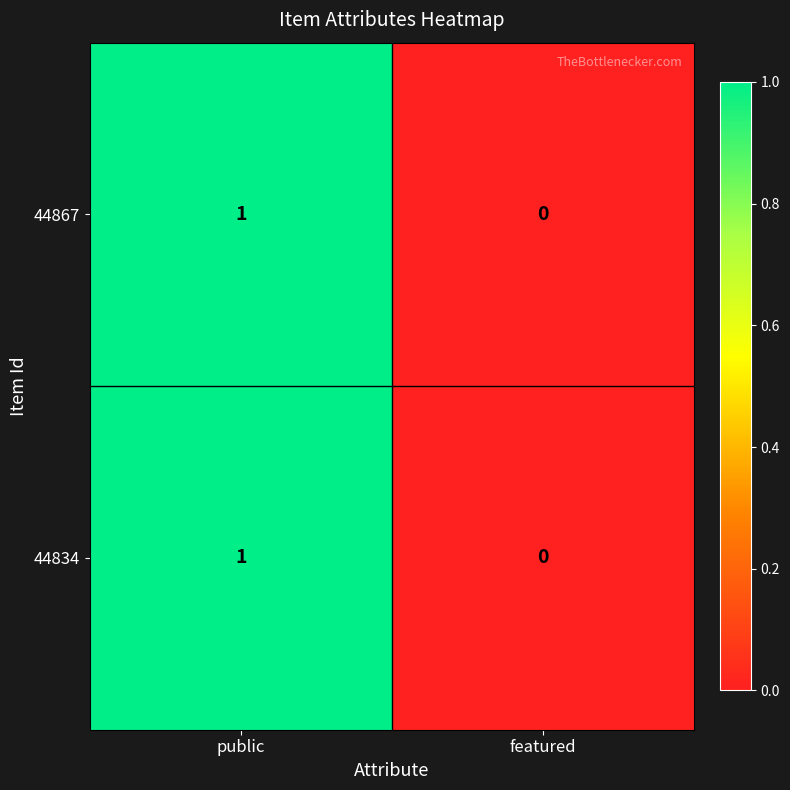

Is it true that 44867 equals 0 at featured?

True